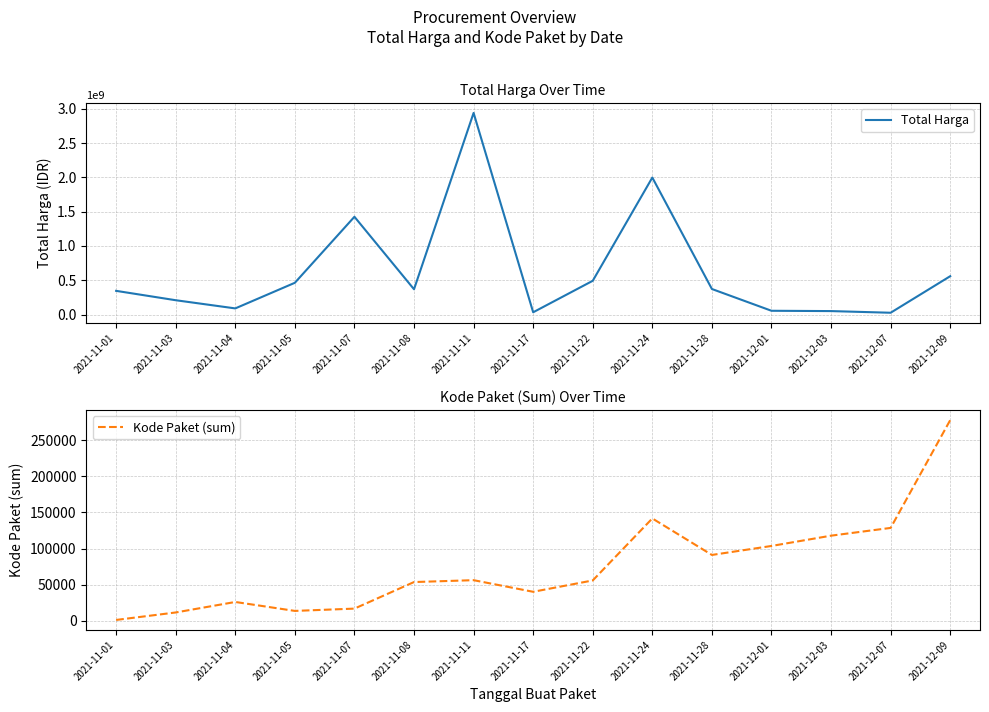

What is the label of the 4th point from the right?

2021-12-01